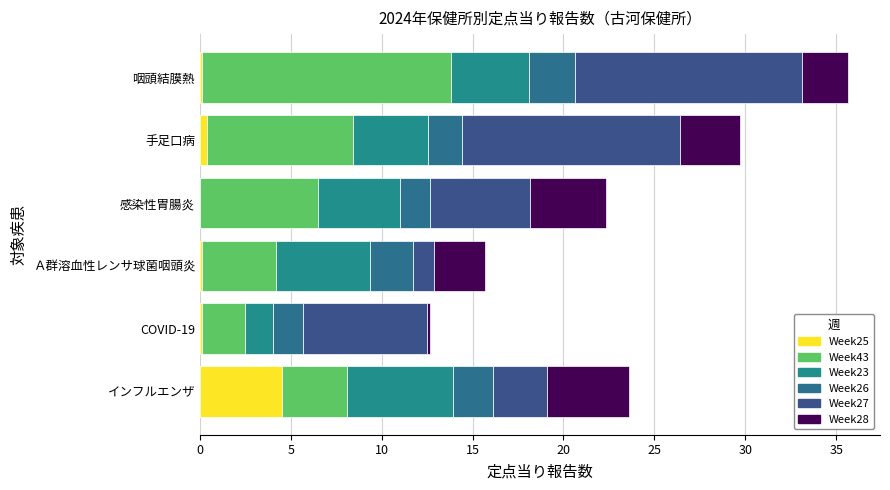

How many series are shown in this chart?

6